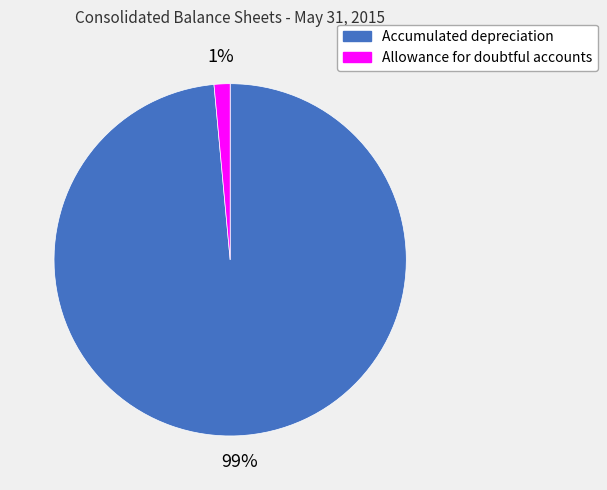

What is the largest slice in the pie chart?

Accumulated depreciation